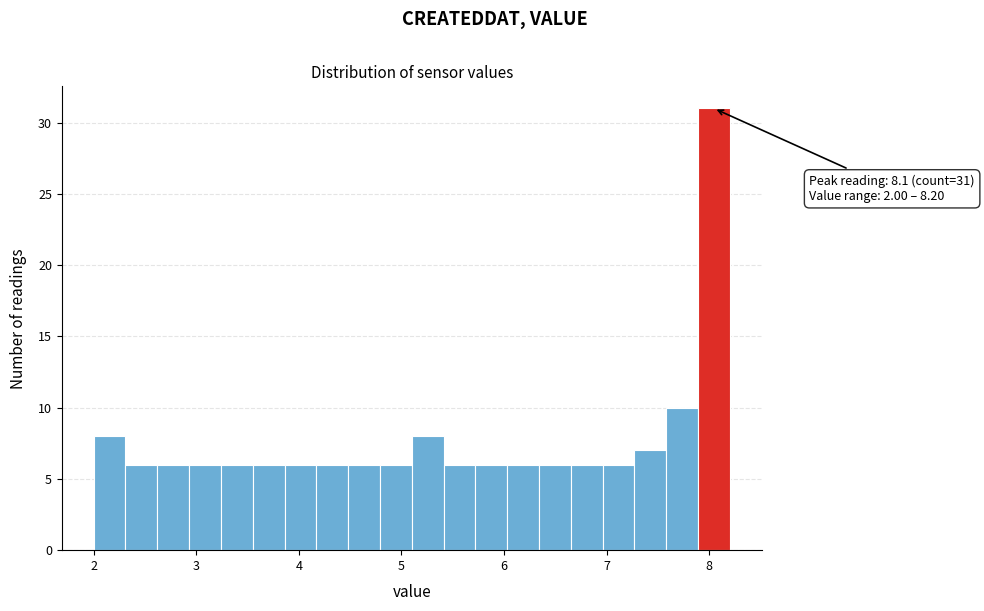

Read against the x-axis, roughly where is the centre of the tallest bar?

8.0